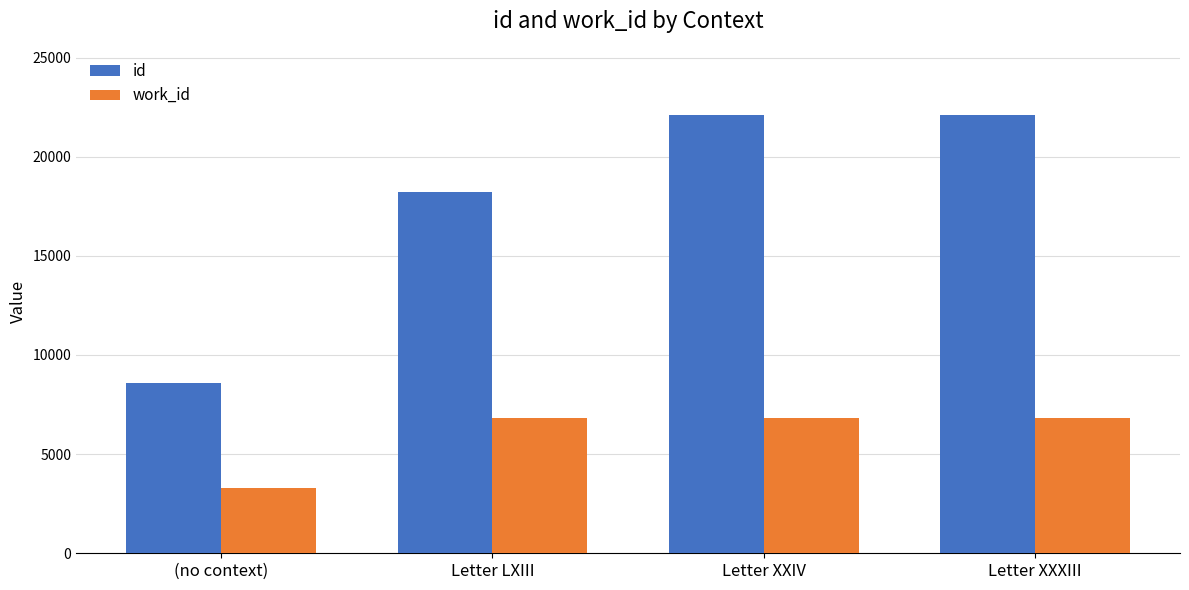

Is the value of id at (no context) greater than the value of work_id at Letter XXXIII?

Yes